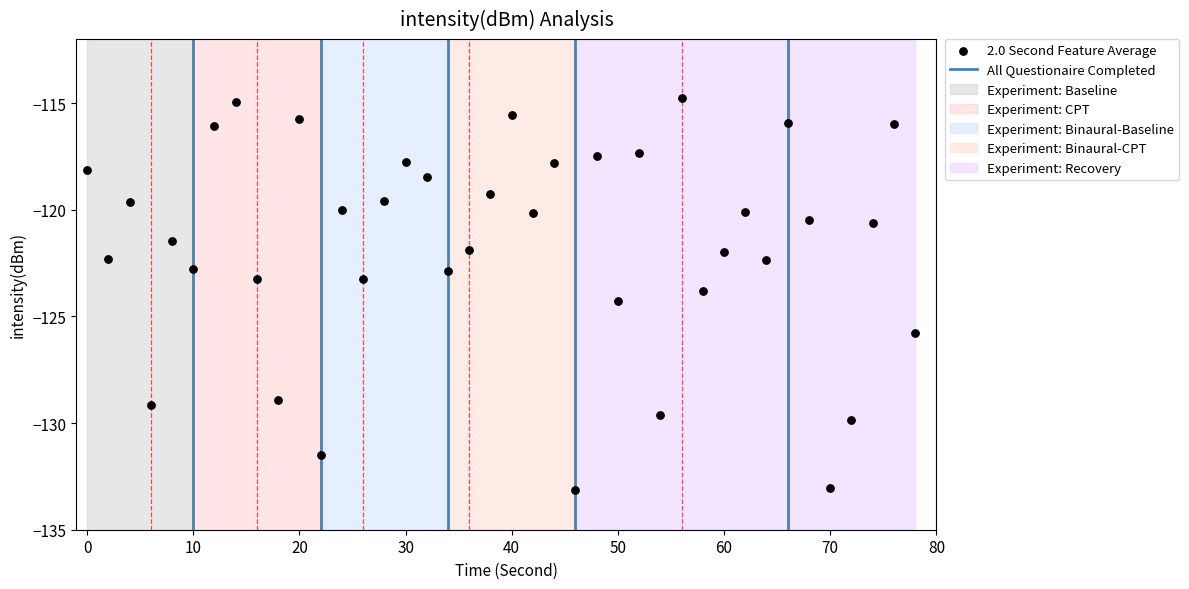

What is the range of Y values (max minus min)?

18.4